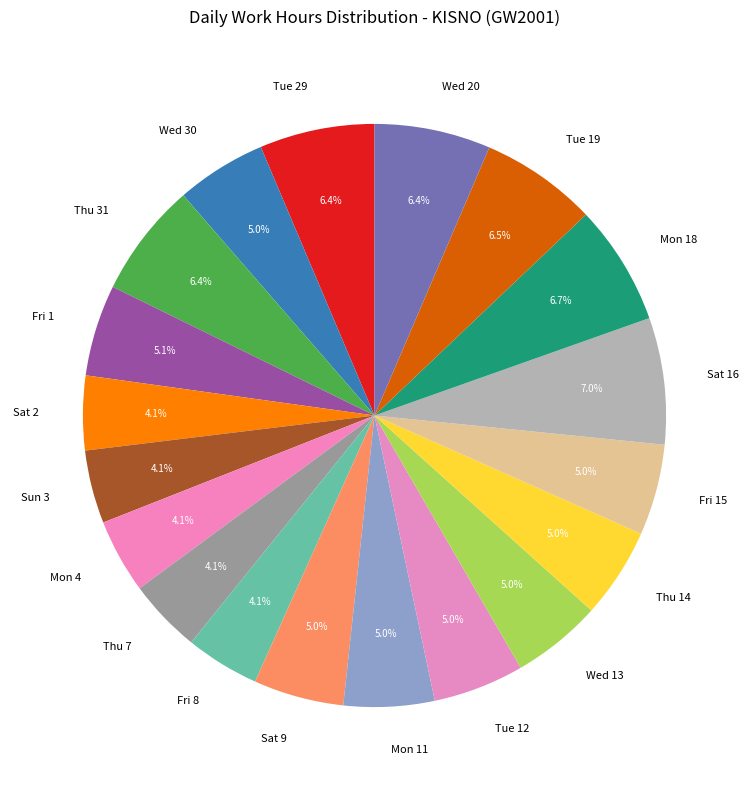

What percentage do Sat 9 and Tue 12 together represent?

10.0%